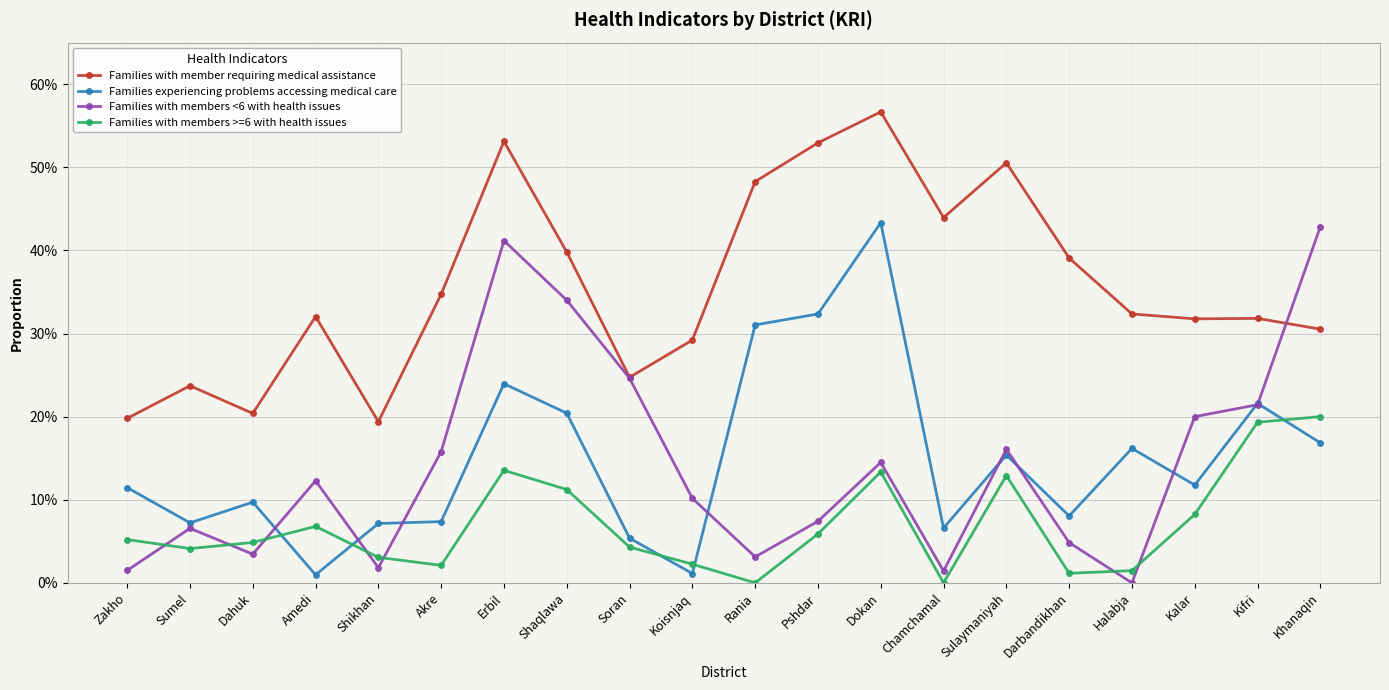

Which series changed the most between Pshdar and Sulaymaniyah?

Families experiencing problems accessing medical care